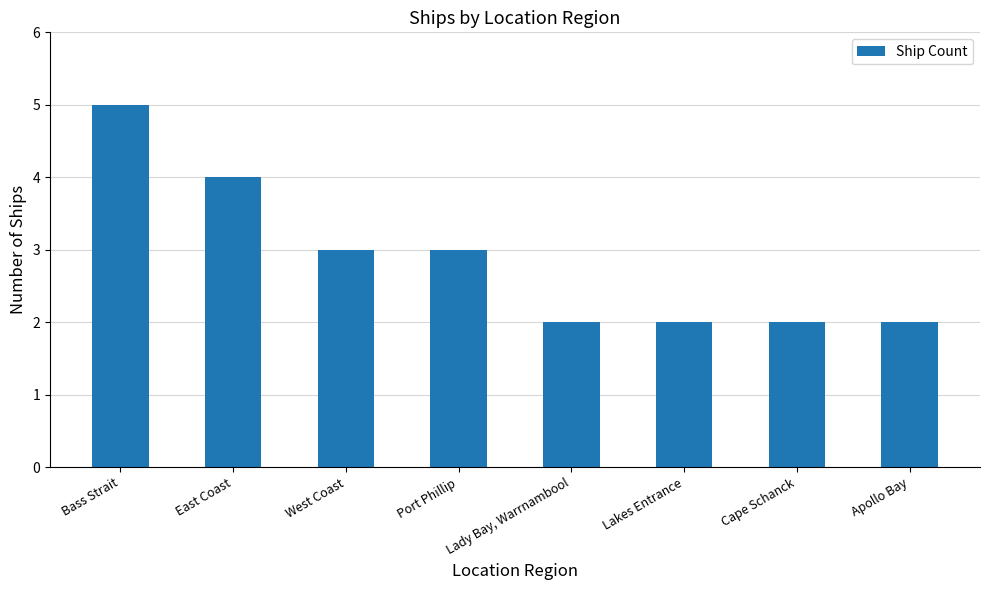

Reading right to left, transcribe all the data shown in this chart.

2	2	2	2	3	3	4	5